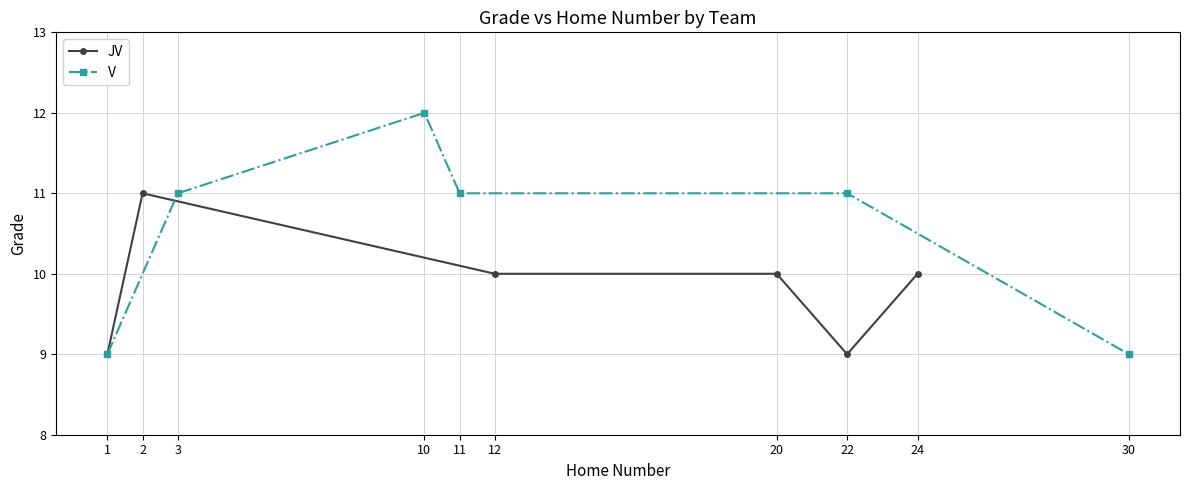

How many lines are shown in the chart?

2